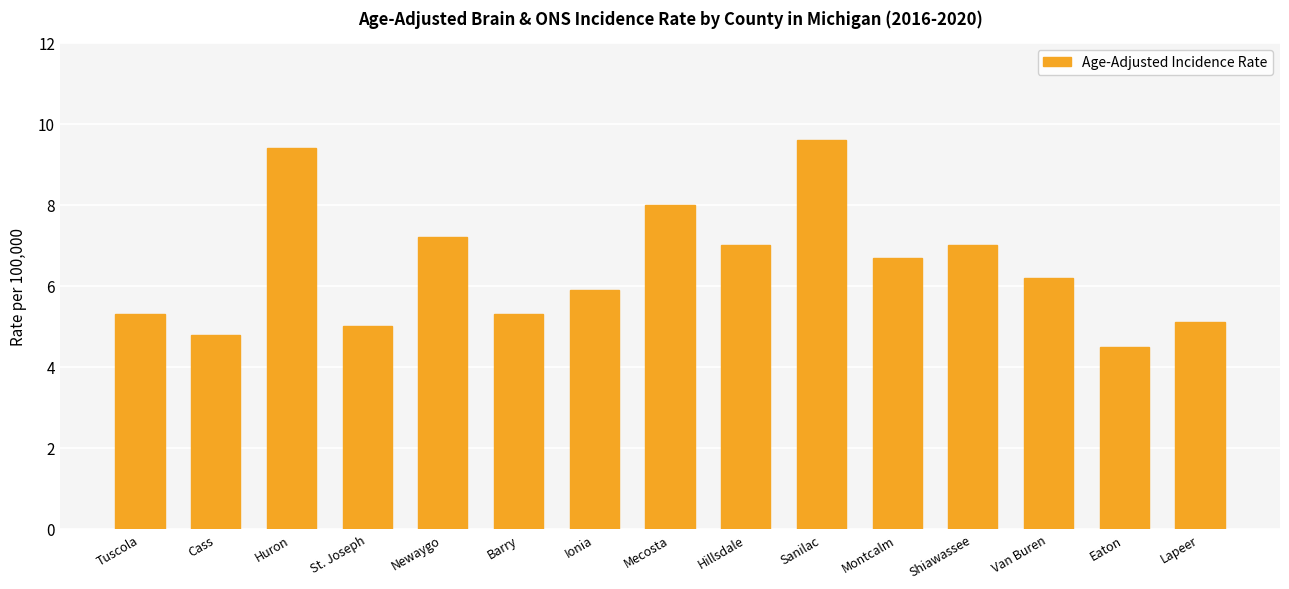

The chart shows a value of 5.1 at Lapeer. True or false?

True